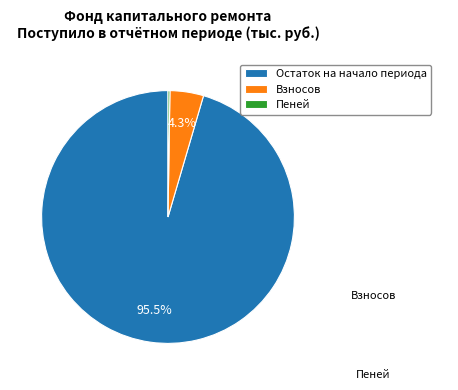

To the nearest percent, what is the difference between the largest and smallest slice percentages?

95%